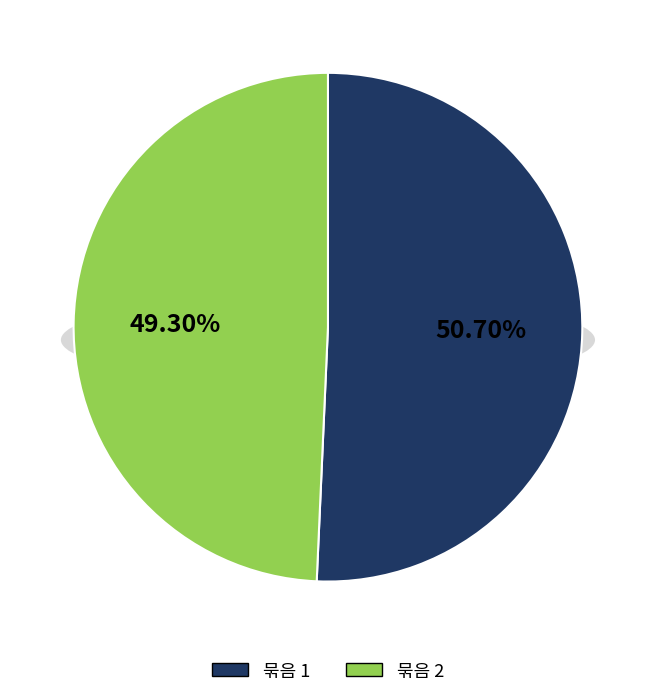

To the nearest percent, what percentage of the pie is 2?

49%